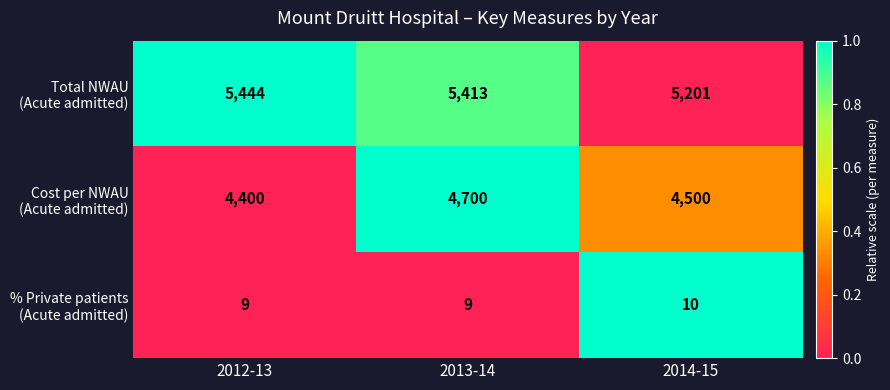

At which category is the sum across all series the highest?

2013-14